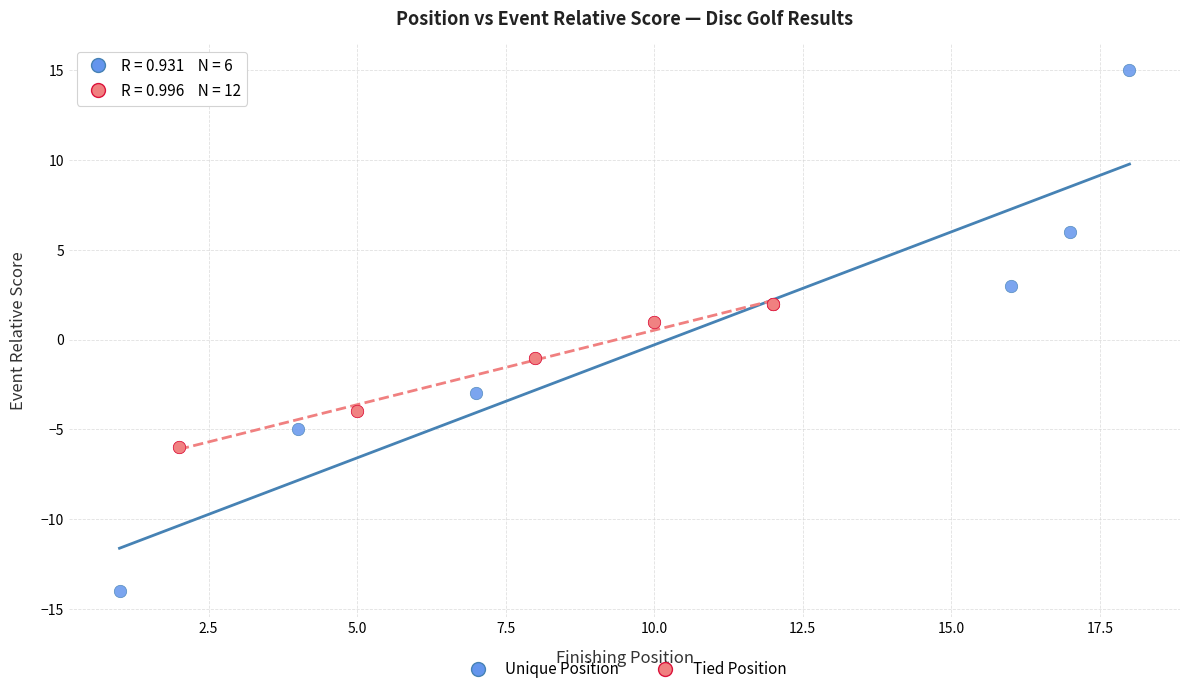

Which series has the largest Y range (max minus min)?

Unique Position